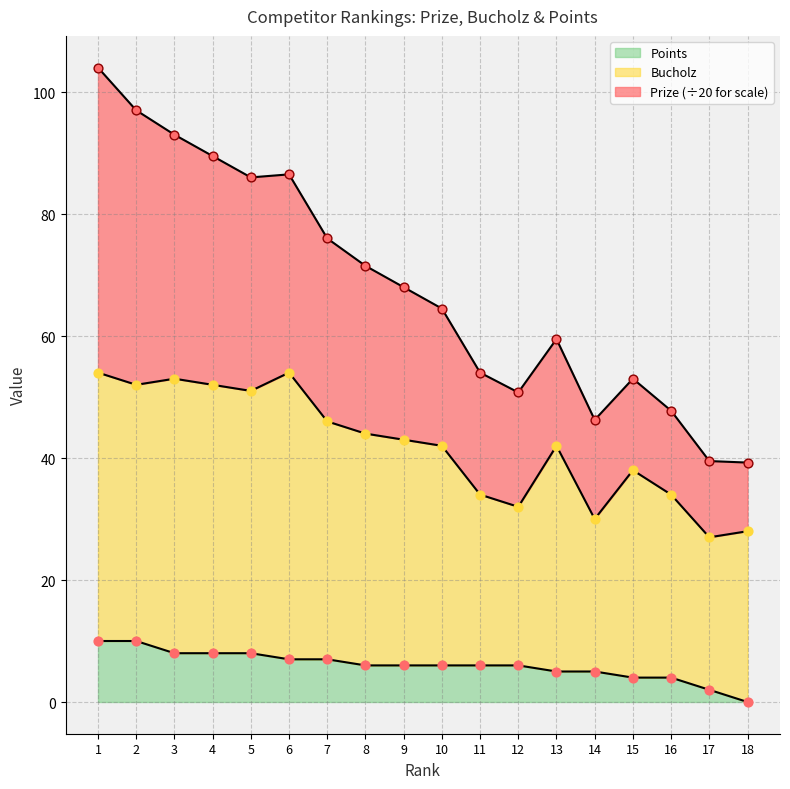

Which series contains the highest Y value?

Prize